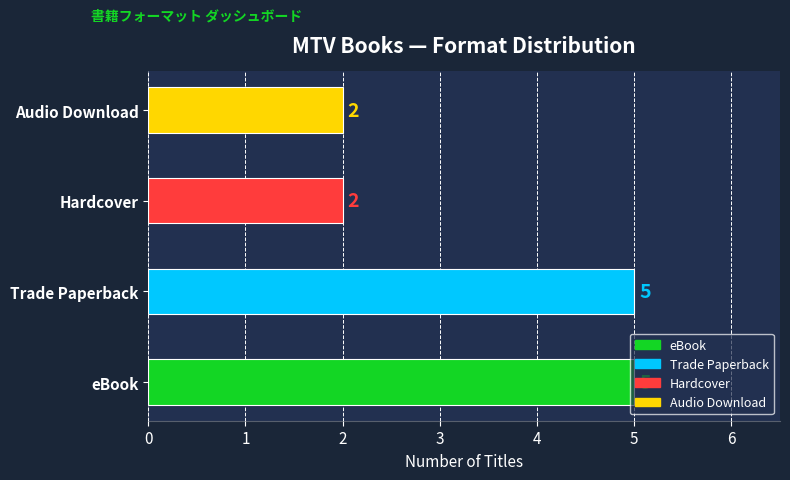

What is the average value?

4